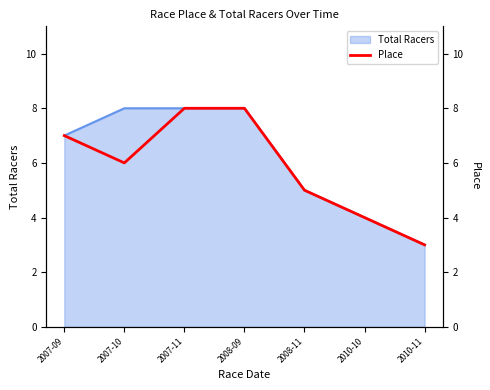

What is the sum of all values?

41